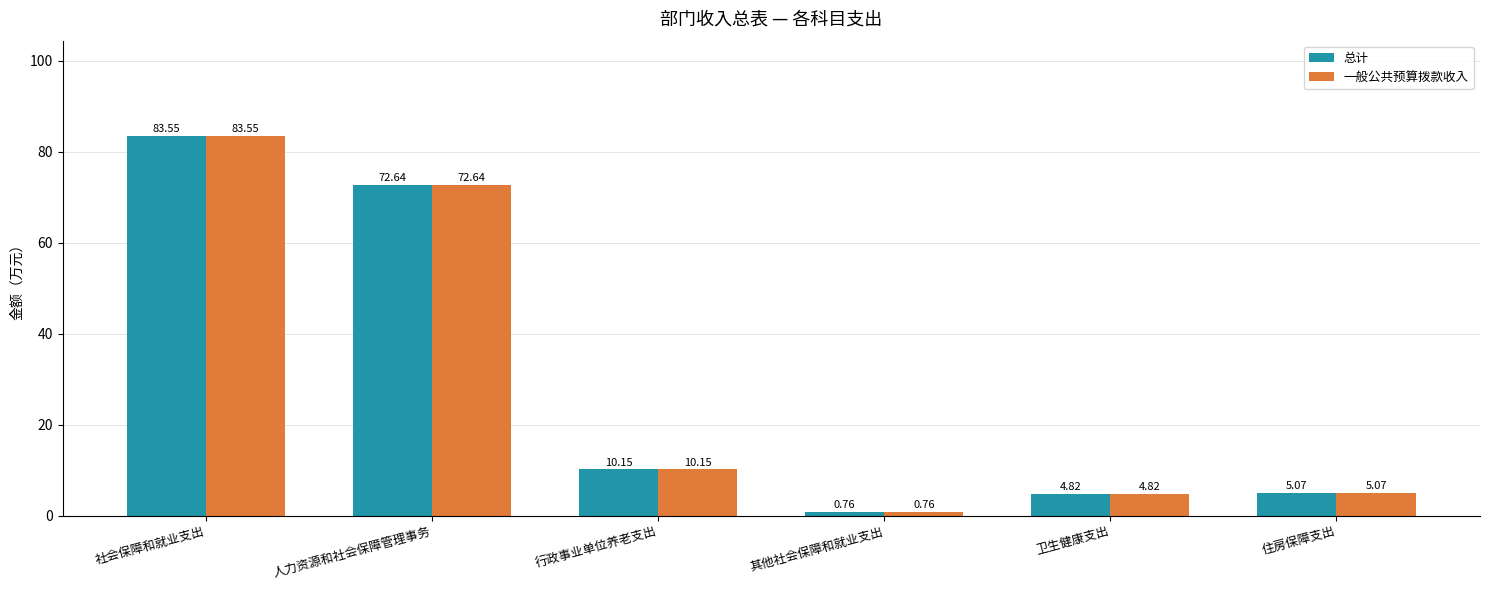

What position from the right is 人力资源和社会保障管理事务?

5